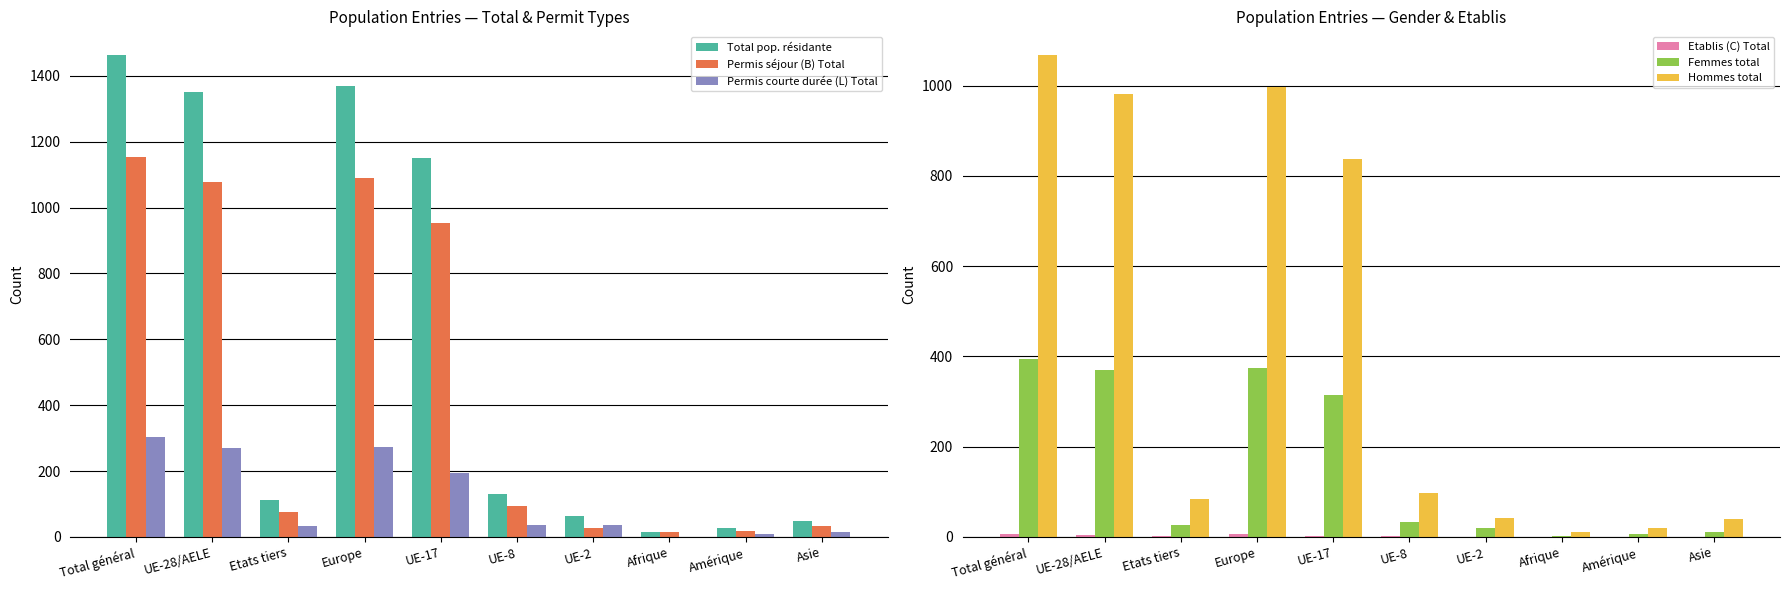

How many bars are there in total?

60